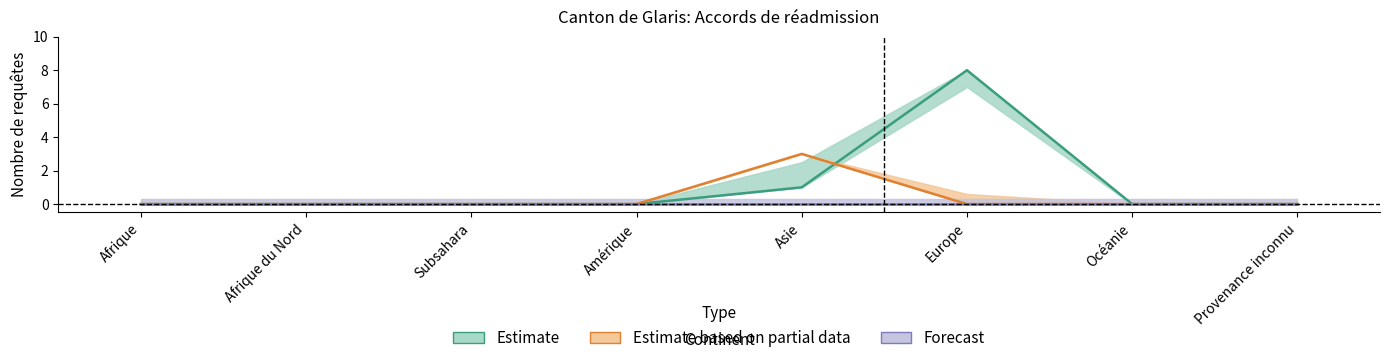

The value of Estimate at Océanie is 0. True or false?

True